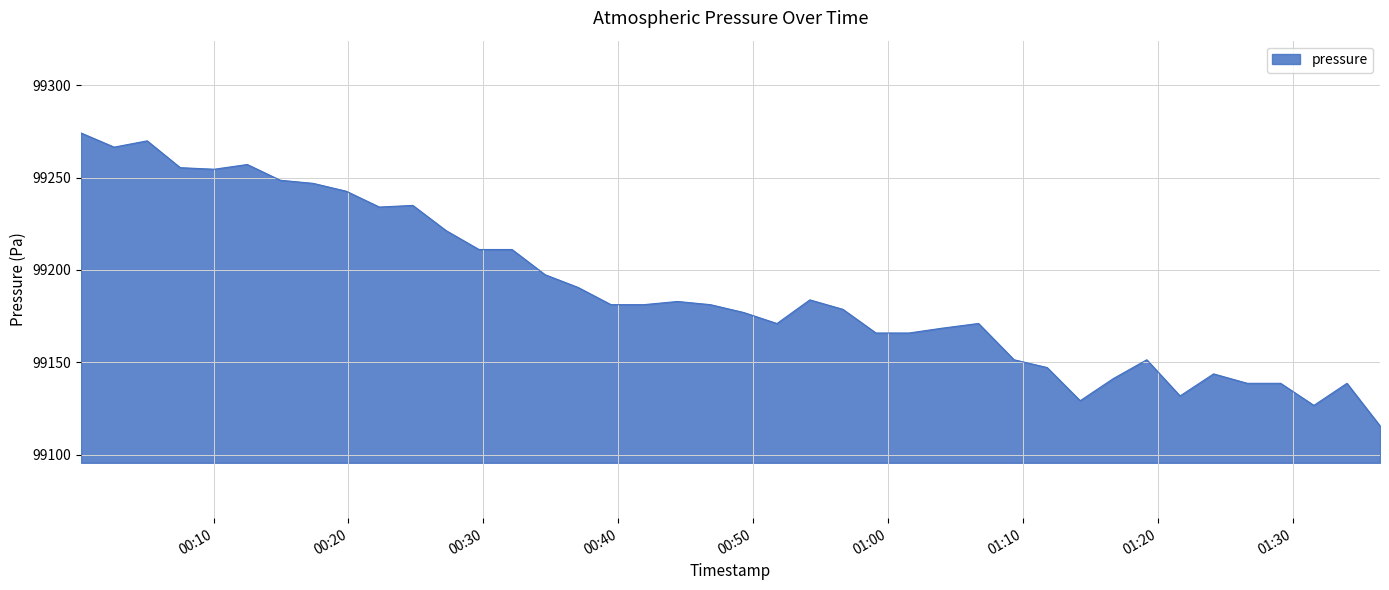

What is the greatest value displayed?

99274.2